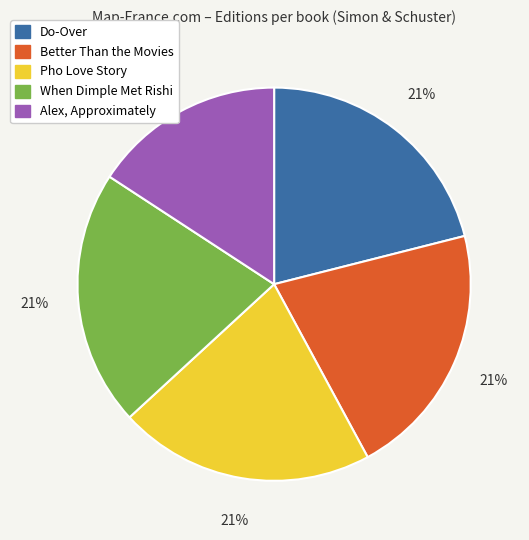

Between Alex, Approximately and Better Than the Movies, which is larger?

Better Than the Movies